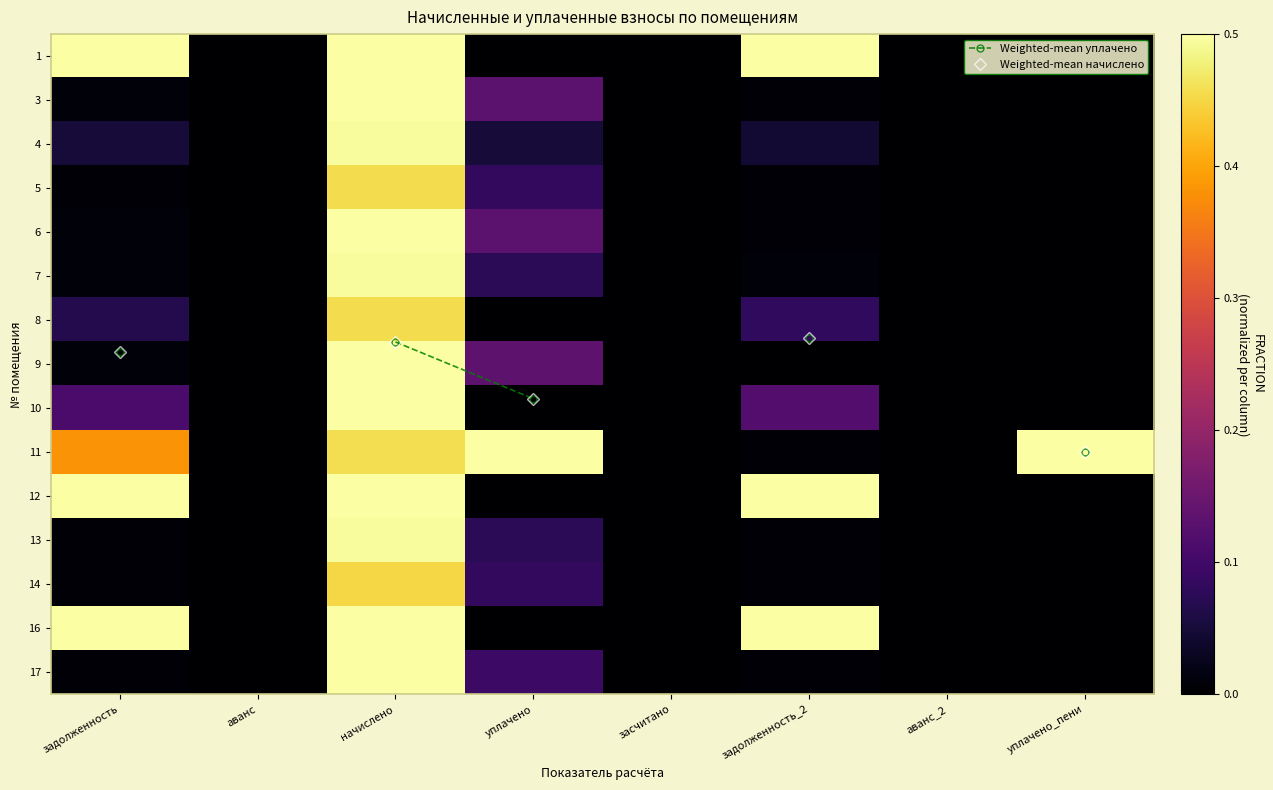

Rank the series by their maximum value, from highest to lowest.

Weighted-mean уплачено, Weighted-mean начислено, 1, 11, 12, 9, 3, 6, 16, 17, 10, 13, 4, 7, 5, 8, 14